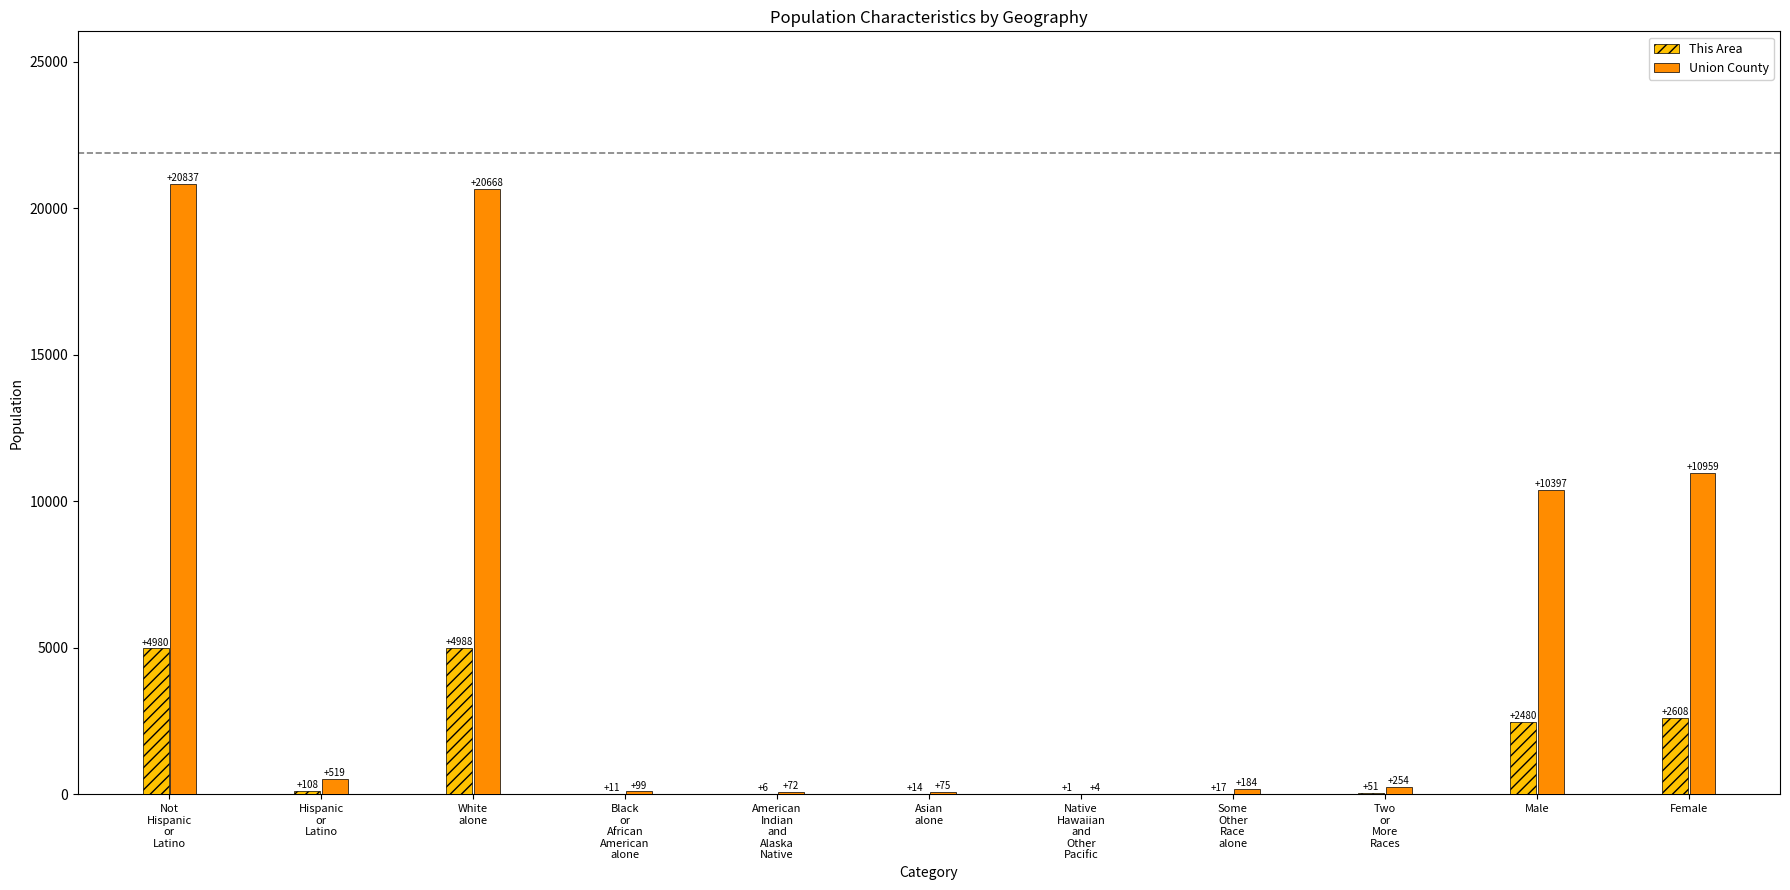

What is the sum of all This Area values?

15264